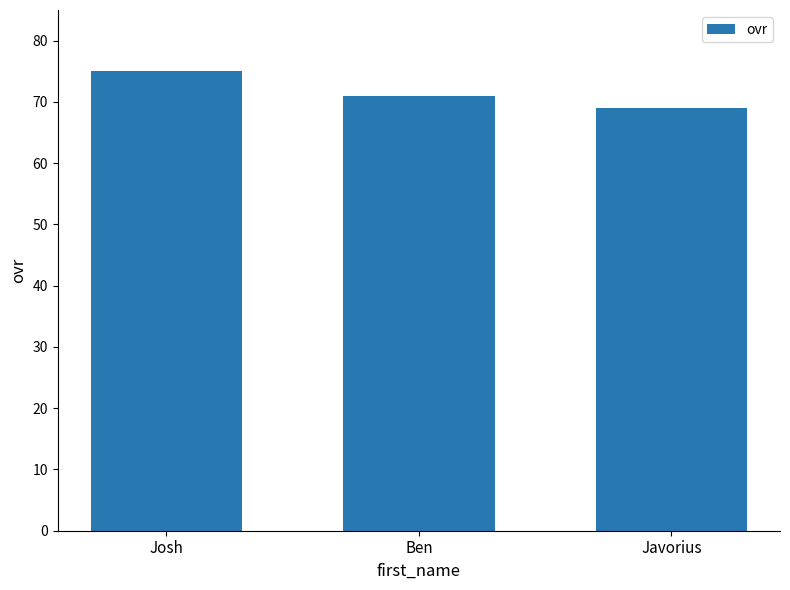

Which has a higher value, Ben or Javorius?

Ben